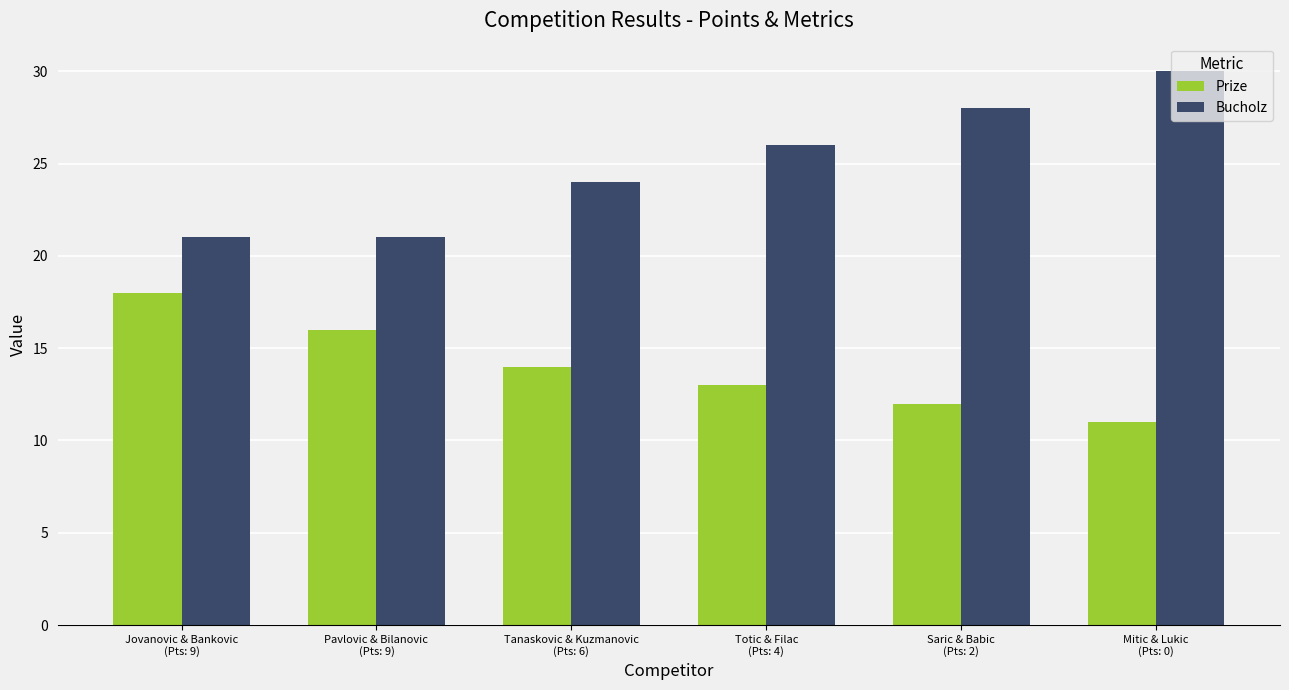

Does the chart contain any negative values?

No